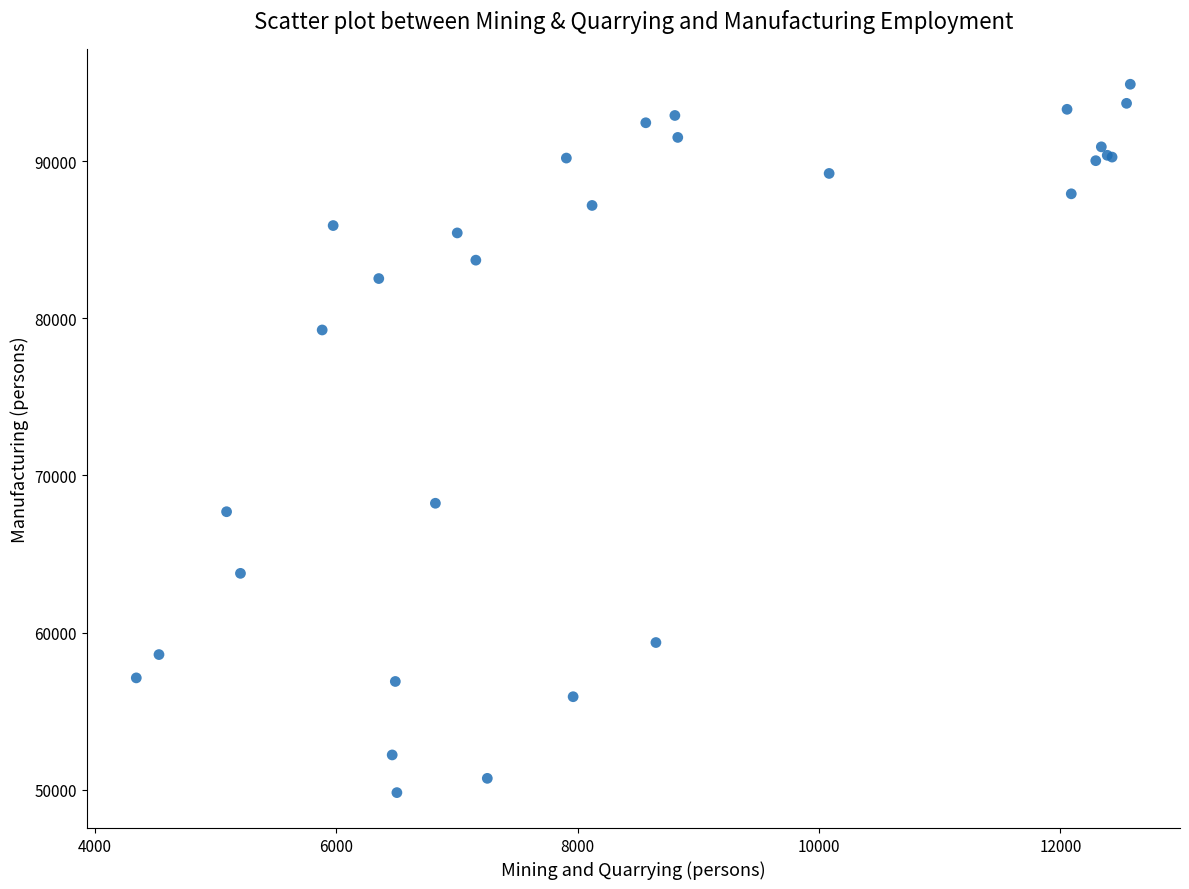

What Y value in the scatter plot is closest to 72356?

68232